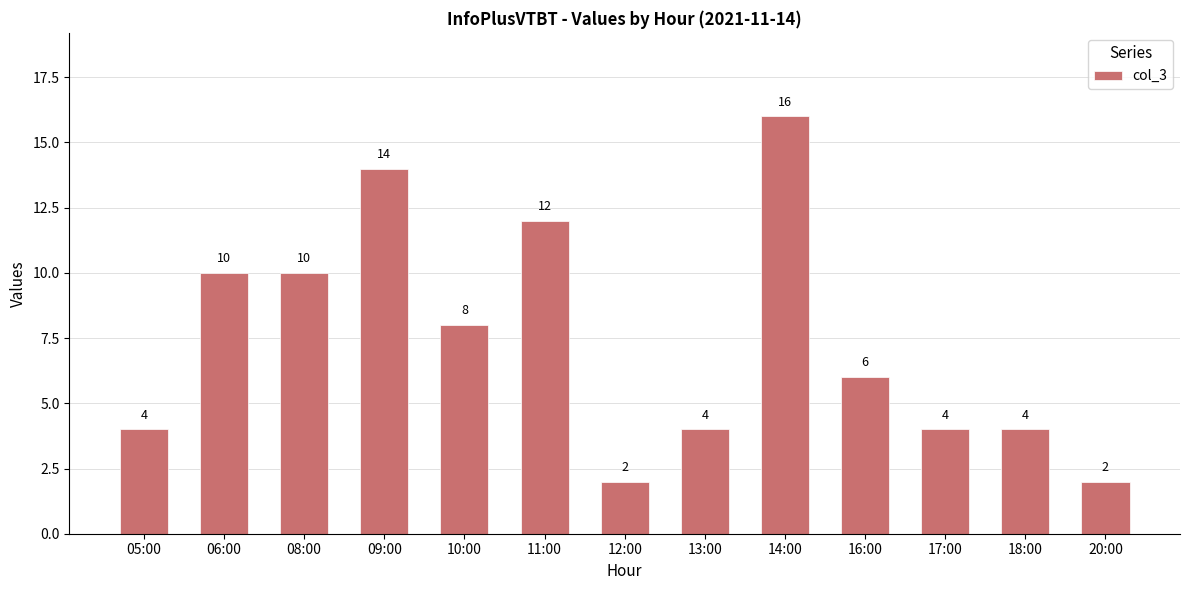

True or false: the data shows 14 at 09:00.

True